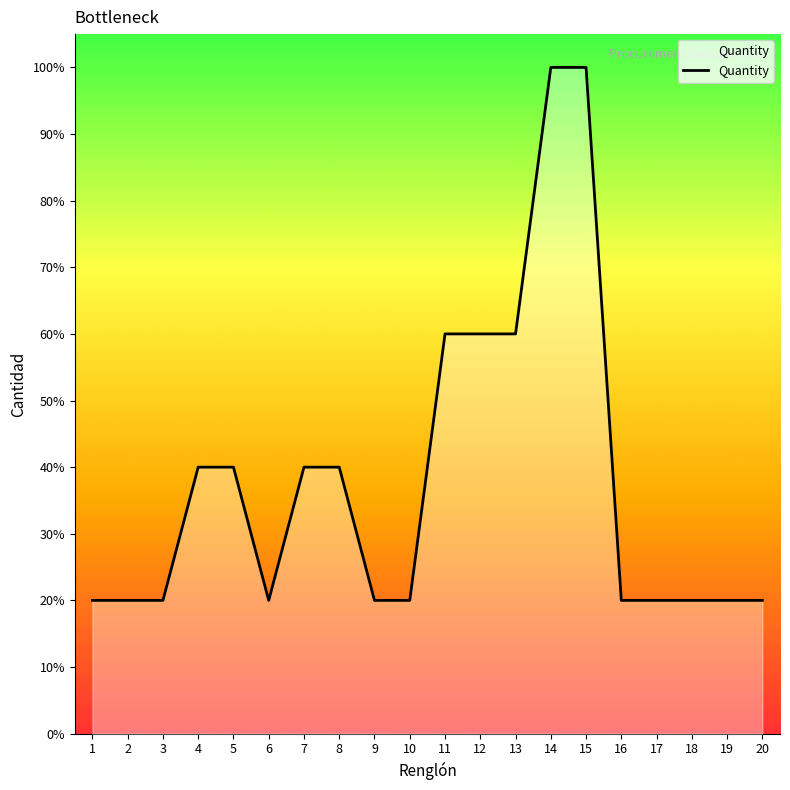

Where is the data nearest to the value 60?

11